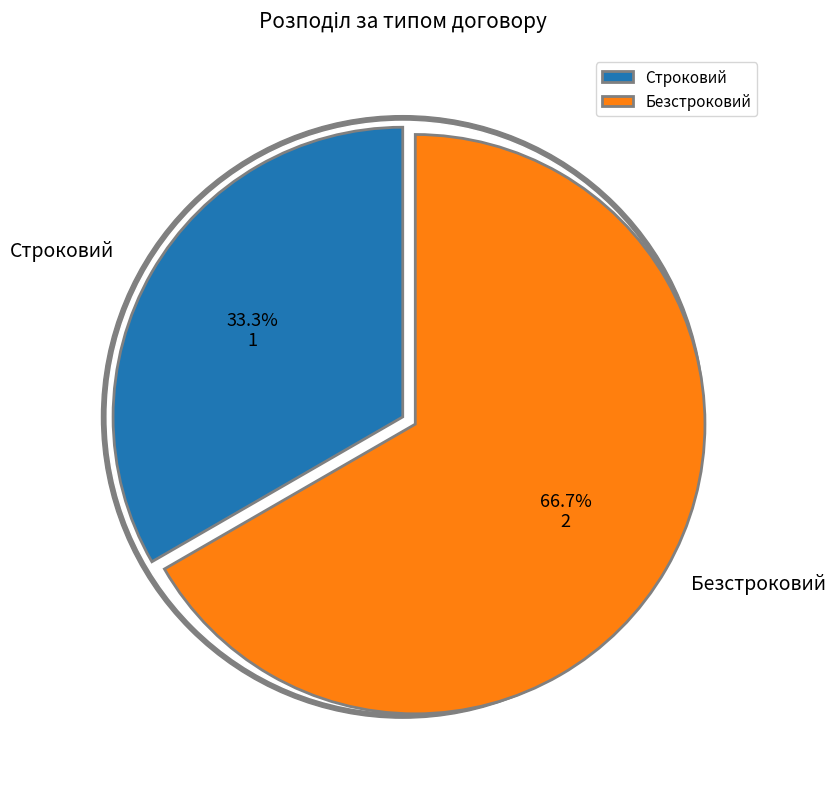

Count the number of slices in the pie.

2